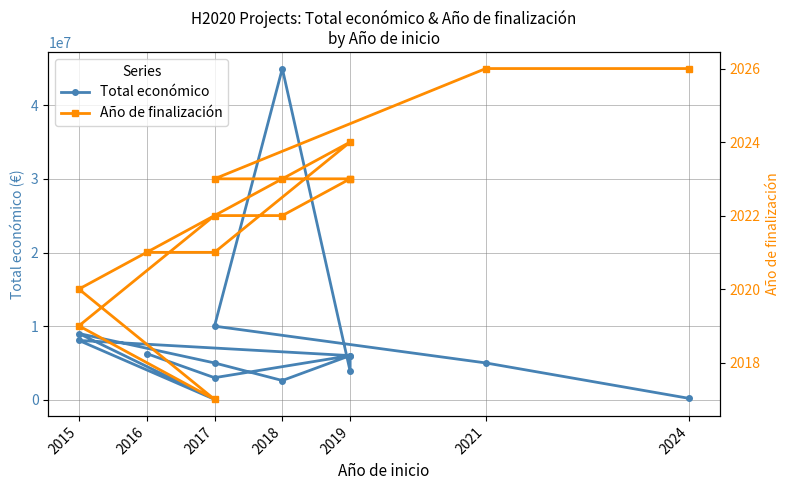

What is the difference between the maximum and minimum values in the Año de finalización series?

9